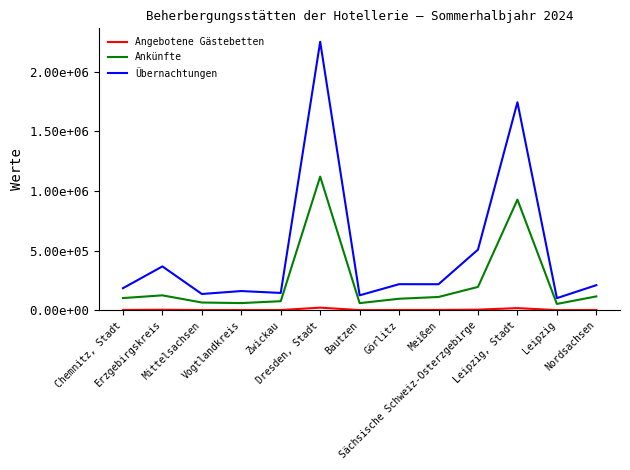

Reading left to right, extract all data points from this chart.

Angebotene Gästebetten: Chemnitz, Stadt=2828	Erzgebirgskreis=4504	Mittelsachsen=1983	Vogtlandkreis=1900	Zwickau=2115	Dresden, Stadt=21936	Bautzen=1698	Görlitz=2471	Meißen=2911	Sächsische Schweiz-Osterzgebirge=5196	Leipzig, Stadt=18124	Leipzig=1345	Nordsachsen=2419
Ankünfte: Chemnitz, Stadt=102419	Erzgebirgskreis=125168	Mittelsachsen=65023	Vogtlandkreis=60276	Zwickau=76053	Dresden, Stadt=1121372	Bautzen=60003	Görlitz=96620	Meißen=111563	Sächsische Schweiz-Osterzgebirge=195964	Leipzig, Stadt=928297	Leipzig=53067	Nordsachsen=116338
Übernachtungen: Chemnitz, Stadt=185076	Erzgebirgskreis=367933	Mittelsachsen=136606	Vogtlandkreis=161196	Zwickau=145397	Dresden, Stadt=2252536	Bautzen=125360	Görlitz=218859	Meißen=218443	Sächsische Schweiz-Osterzgebirge=508836	Leipzig, Stadt=1744932	Leipzig=101823	Nordsachsen=210595